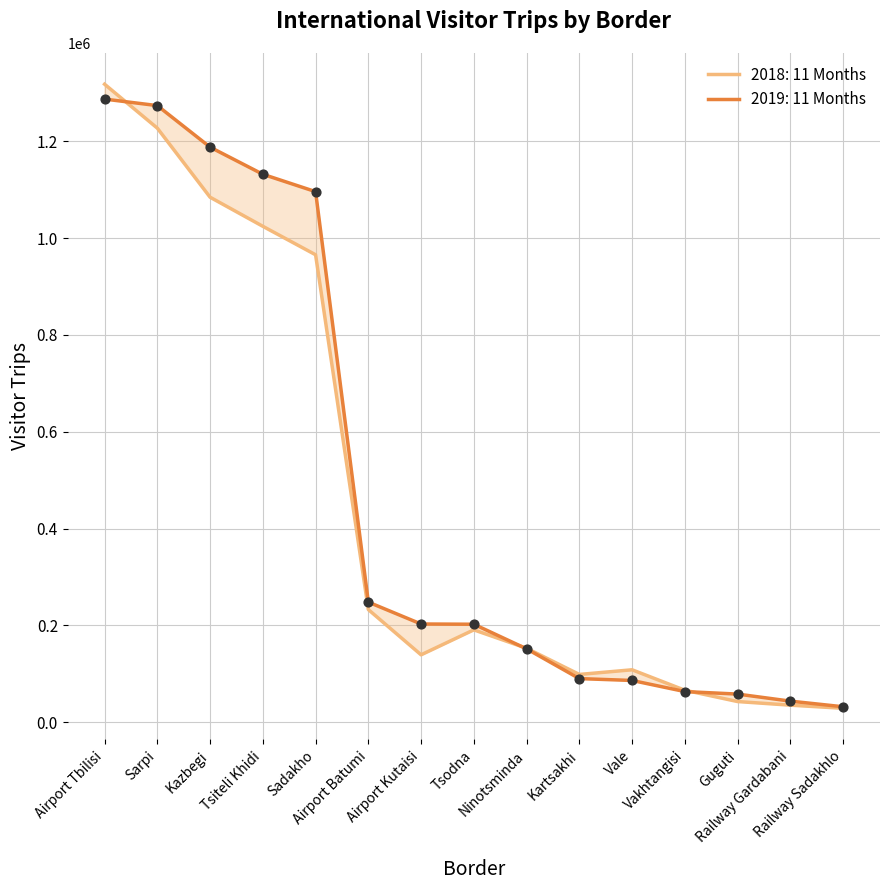

What are all the series names shown in the legend?

2018: 11 Months, 2019: 11 Months